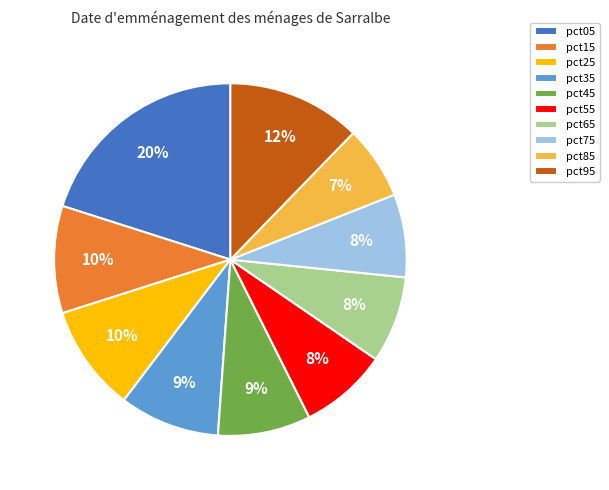

Which has a higher value, pct35 or pct95?

pct95